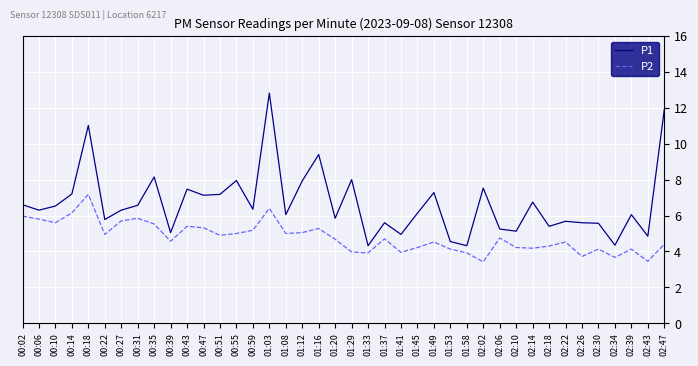

True or false: P2 and P1 cross at least once.

False